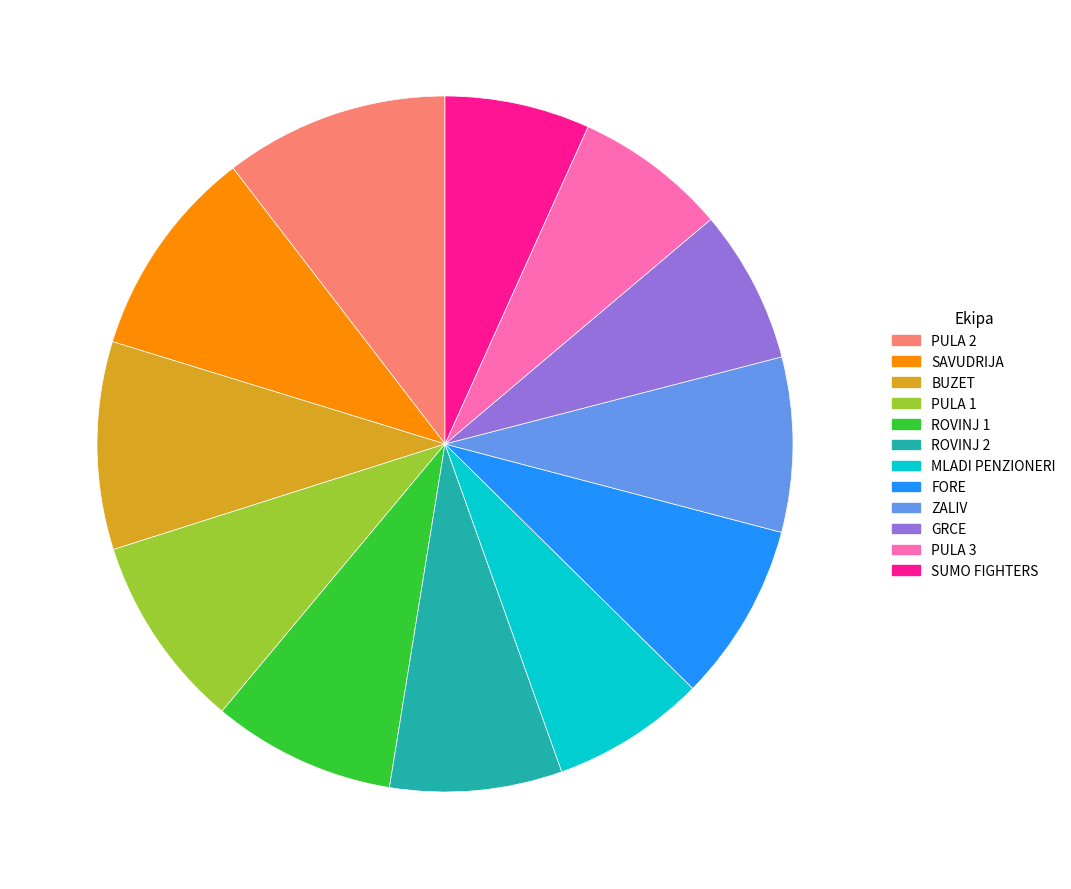

The BUZET slice represents 10% of the pie. True or false?

True